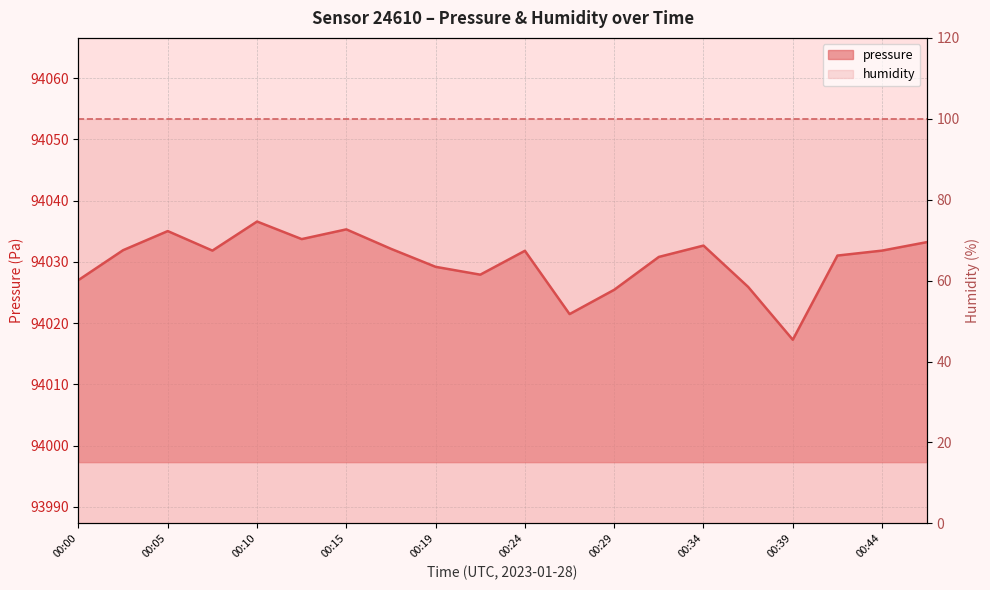

How many data points are above 94031?

12